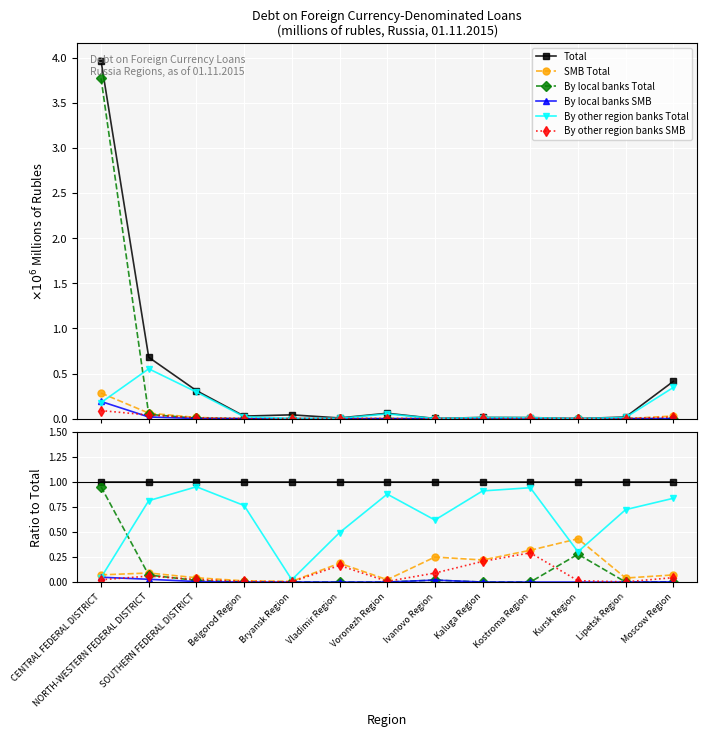

At which label is By local banks SMB closest to 0?

Belgorod Region